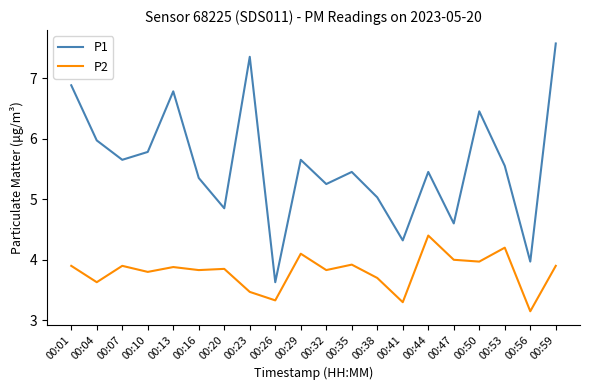

Which series has the largest range (max minus min)?

P1